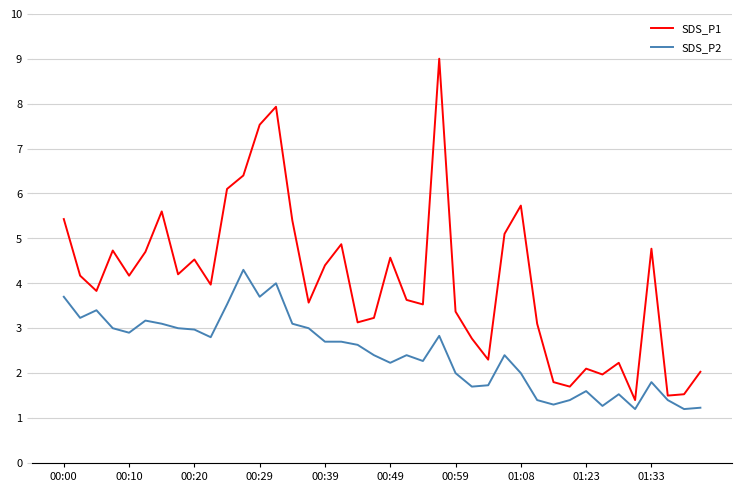

Which series has the largest total across all categories?

SDS_P1